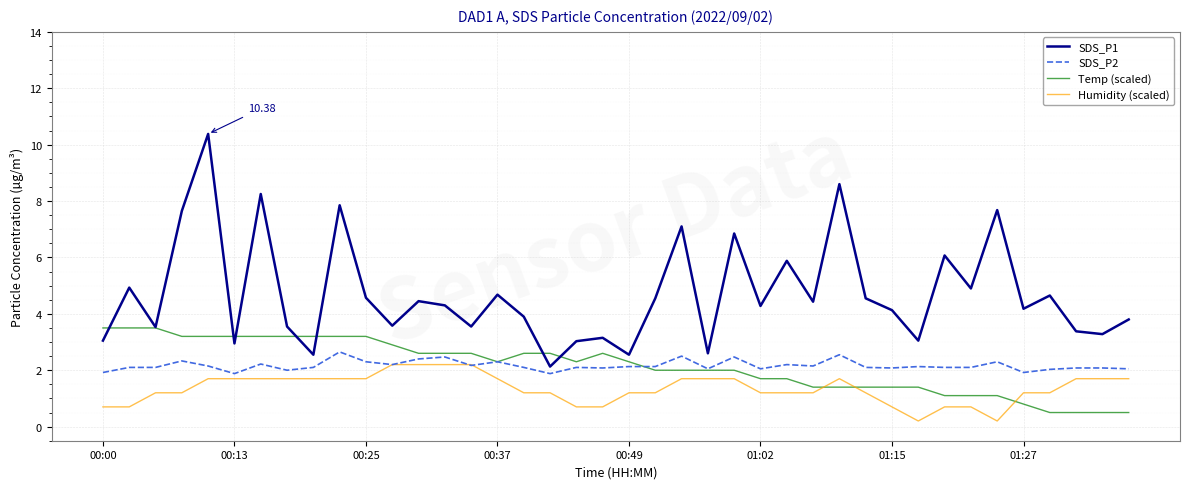

Which series has the widest spread of values?

SDS_P1